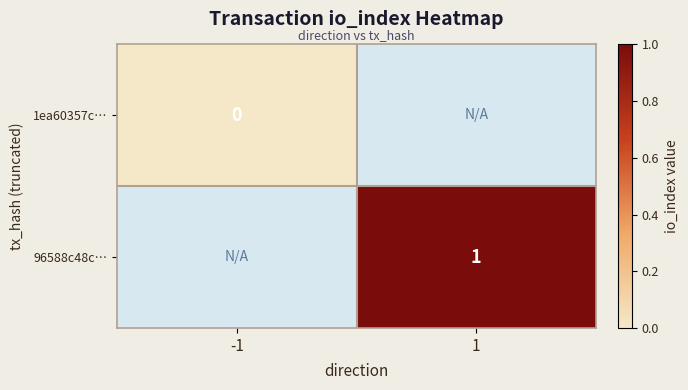

The value of 96588c48c… at 1 is 2. True or false?

False